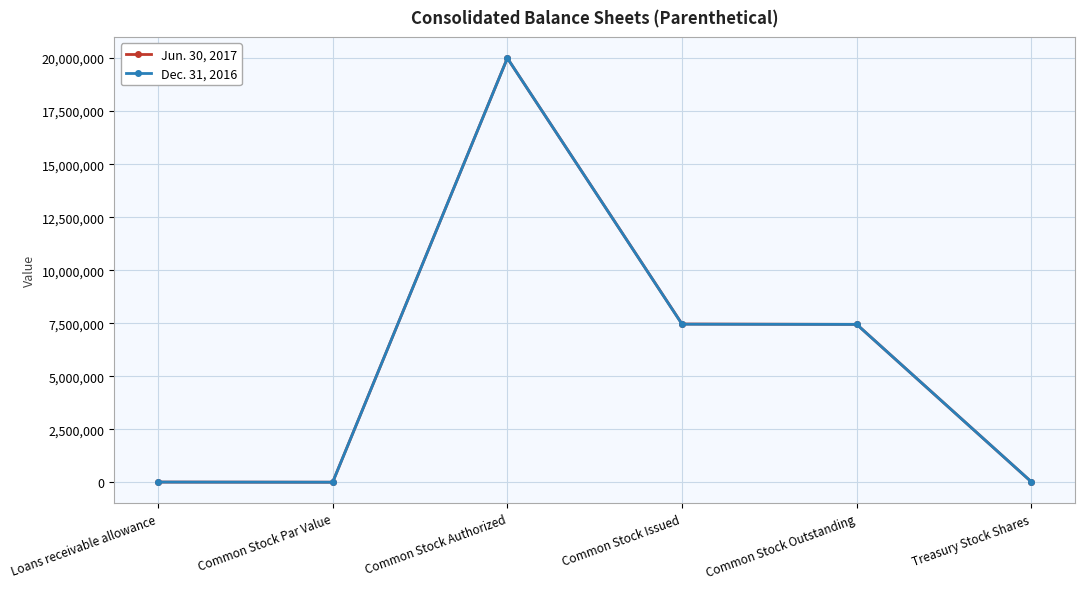

What value does the Dec. 31, 2016 series have at Common Stock Outstanding?

7443472